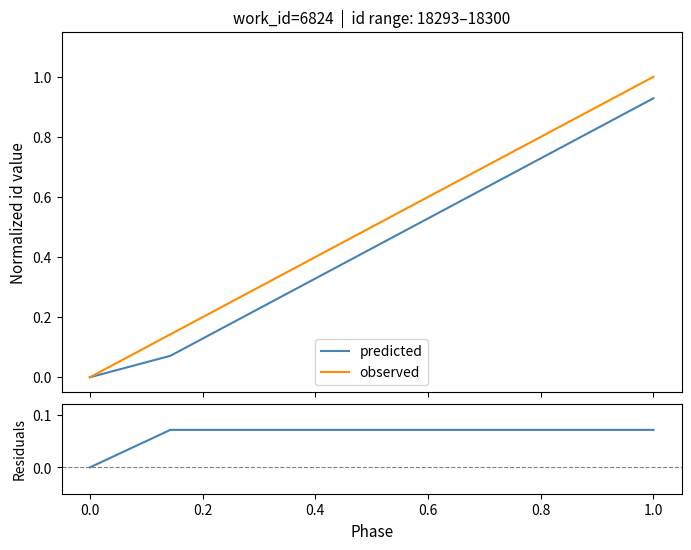

What is the label of the 4th point from the left?

0.4